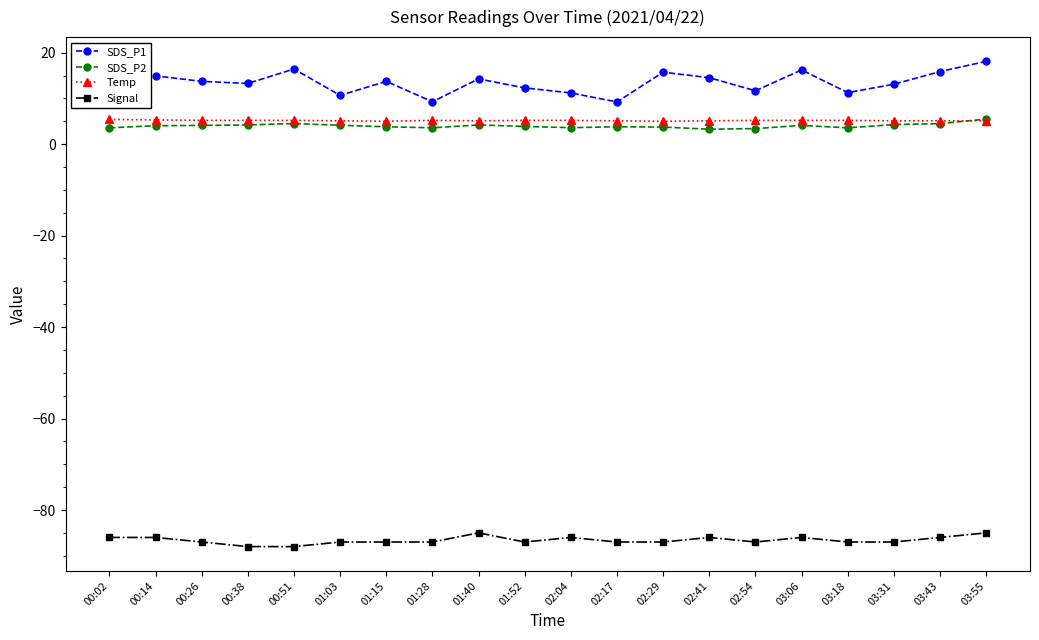

True or false: Temp and SDS_P1 cross at least once.

False